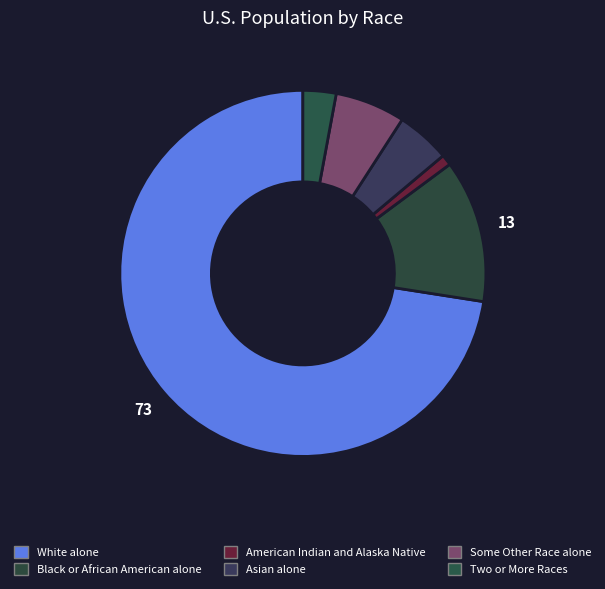

Count the number of slices in the pie.

6